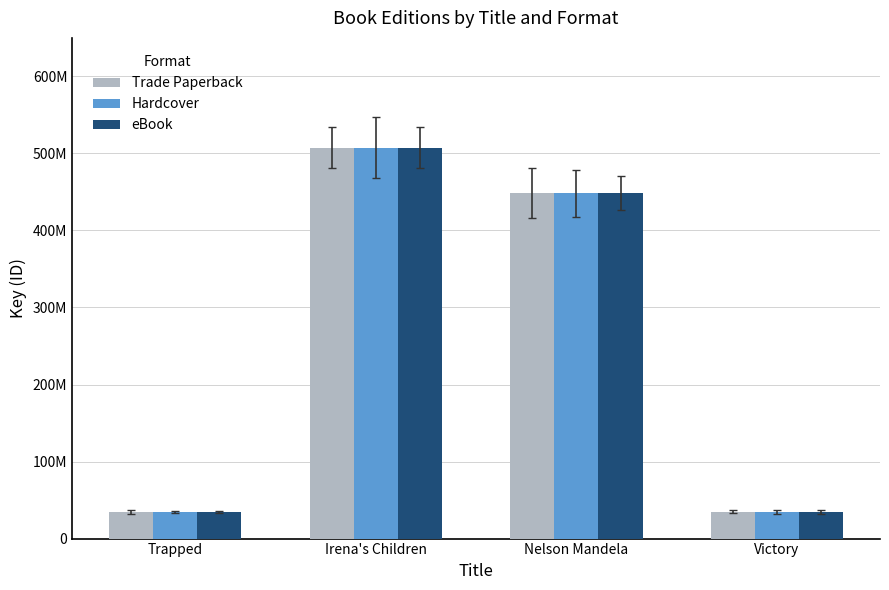

What are all the series names shown in the legend?

Trade Paperback, Hardcover, eBook